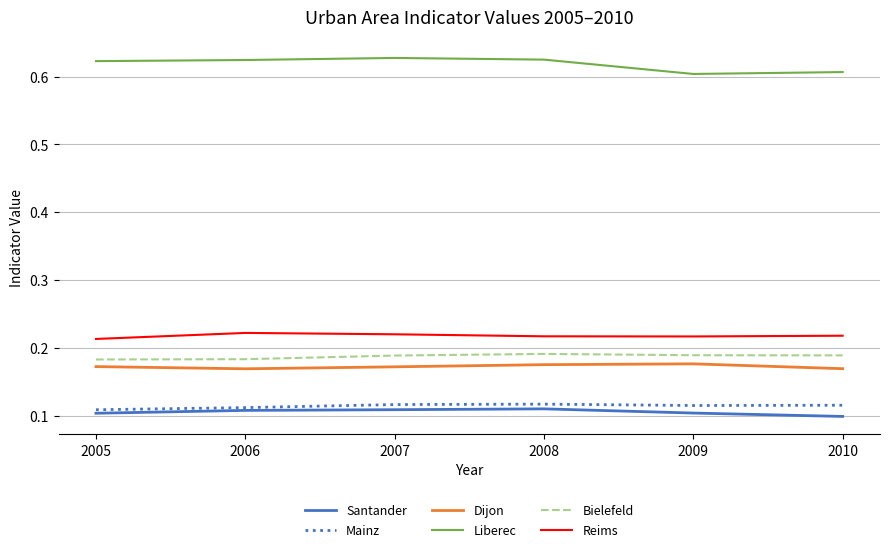

Which series has the largest total across all categories?

Liberec